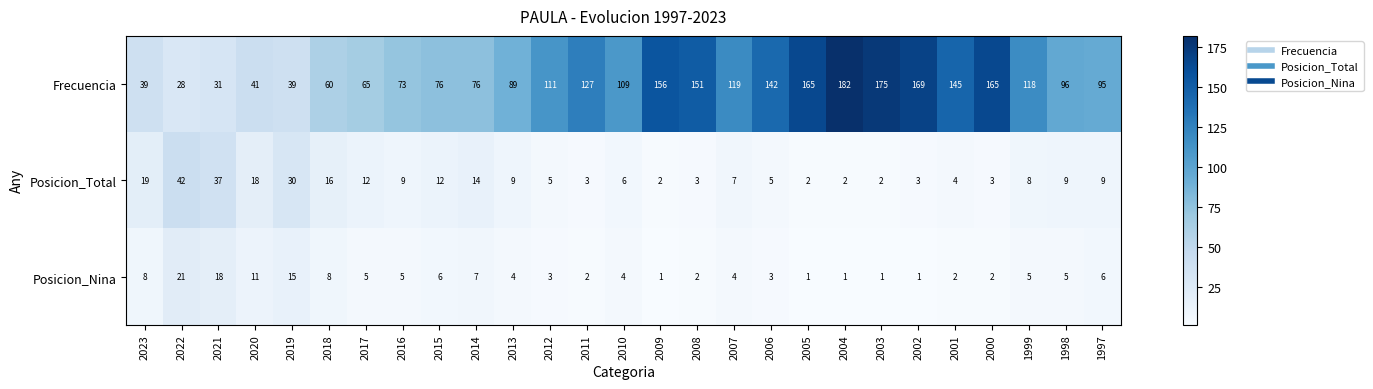

What is the minimum value shown in the chart?

1